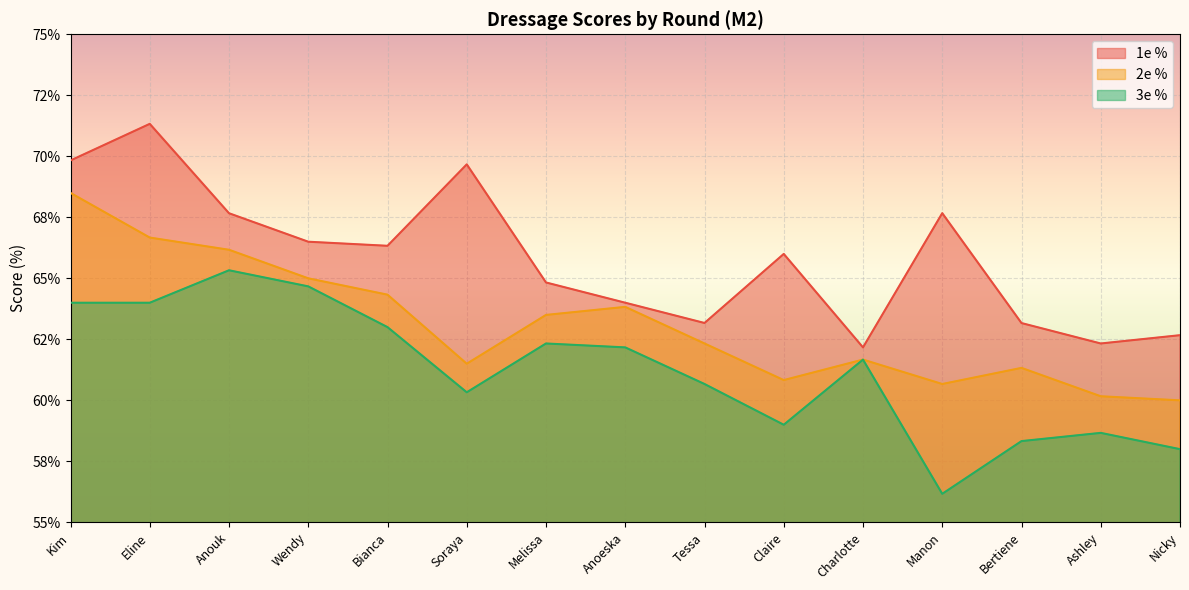

Rank the series by their maximum value, from lowest to highest.

3e %, 2e %, 1e %